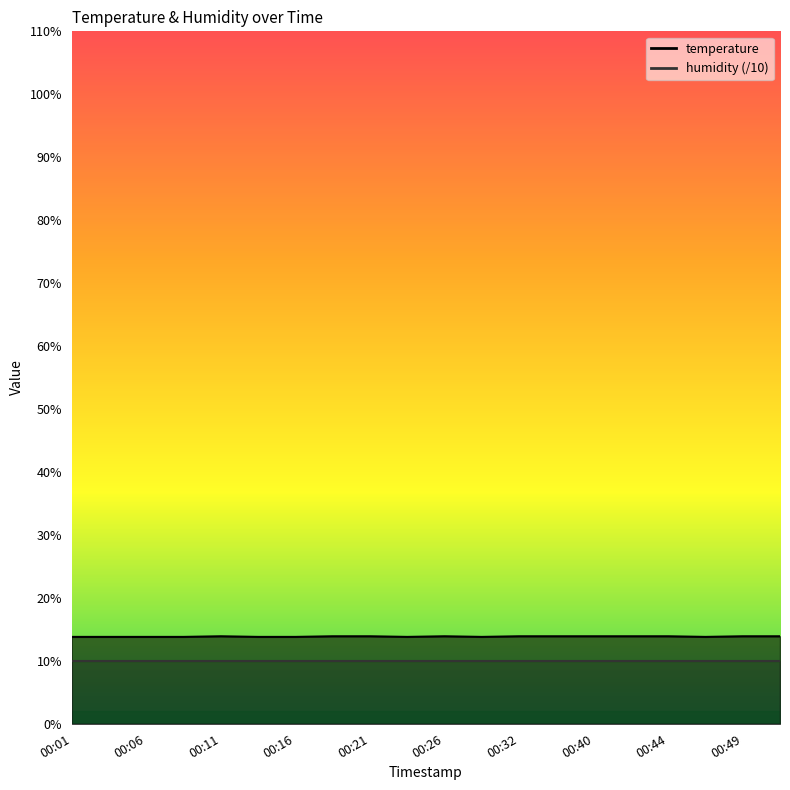

Does the chart have visible grid lines?

No